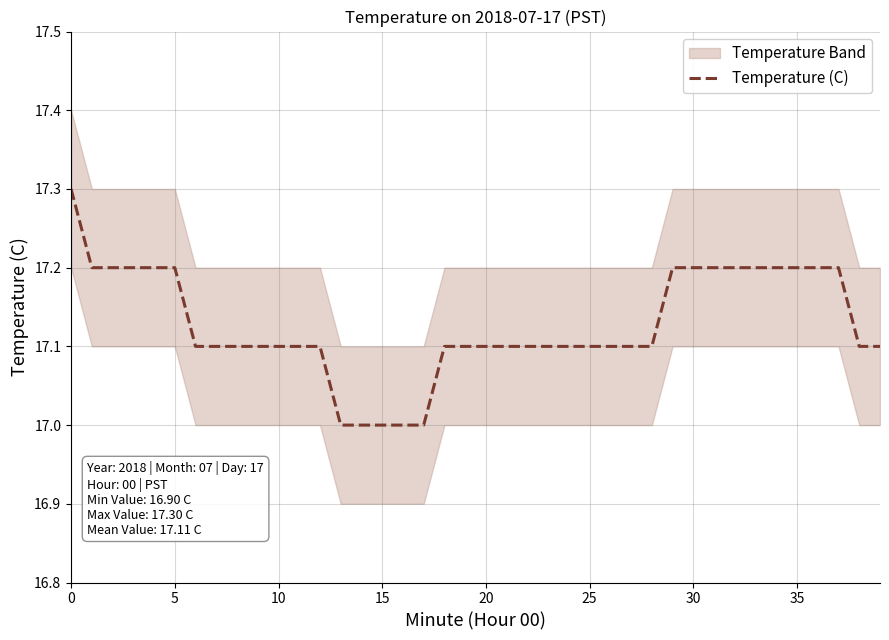

How many lines are shown in the chart?

1